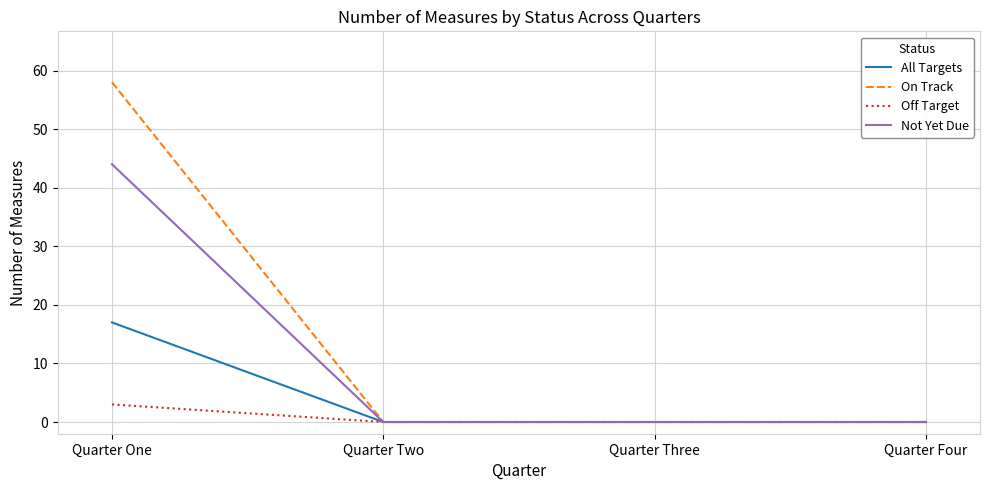

The All Targets series shows 0 at Quarter Three. True or false?

True